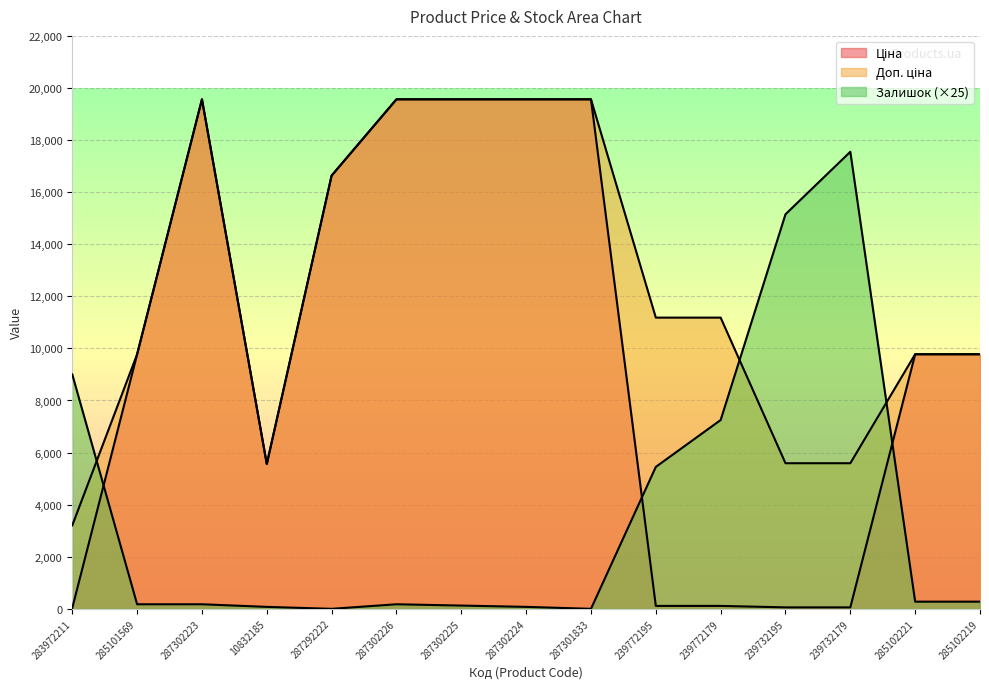

Reading left to right, transcribe all the data shown in this chart.

Ціна: 32.0	9775.5	19564.9	5560.3	16636.8	19564.9	19564.9	19564.9	19564.9	111.8	111.8	55.9	55.9	9775.5	9775.5
Доп. ціна: 3205.0	9775.5	19564.9	5560.3	16636.8	19564.9	19564.9	19564.9	19564.9	11182.0	11182.0	5591.0	5591.0	9775.5	9775.5
Залишок: 9000.0	175.0	175.0	75.0	0.0	175.0	125.0	75.0	0.0	5450.0	7250.0	15150.0	17550.0	275.0	275.0